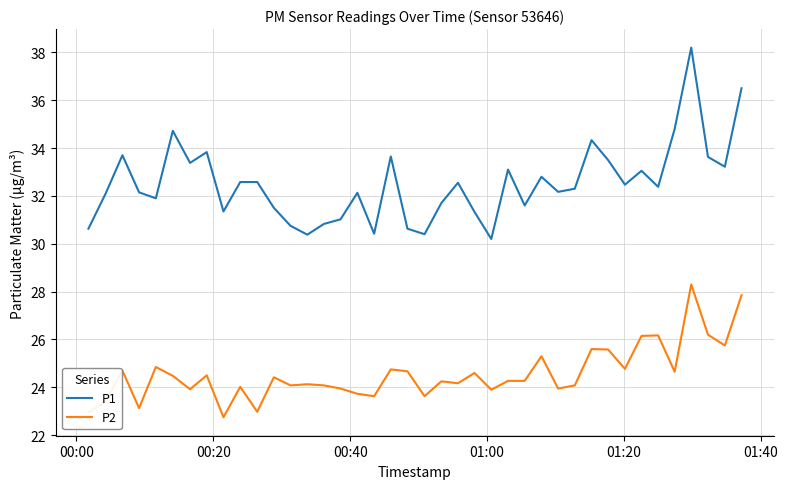

Which series has the widest spread of values?

P1